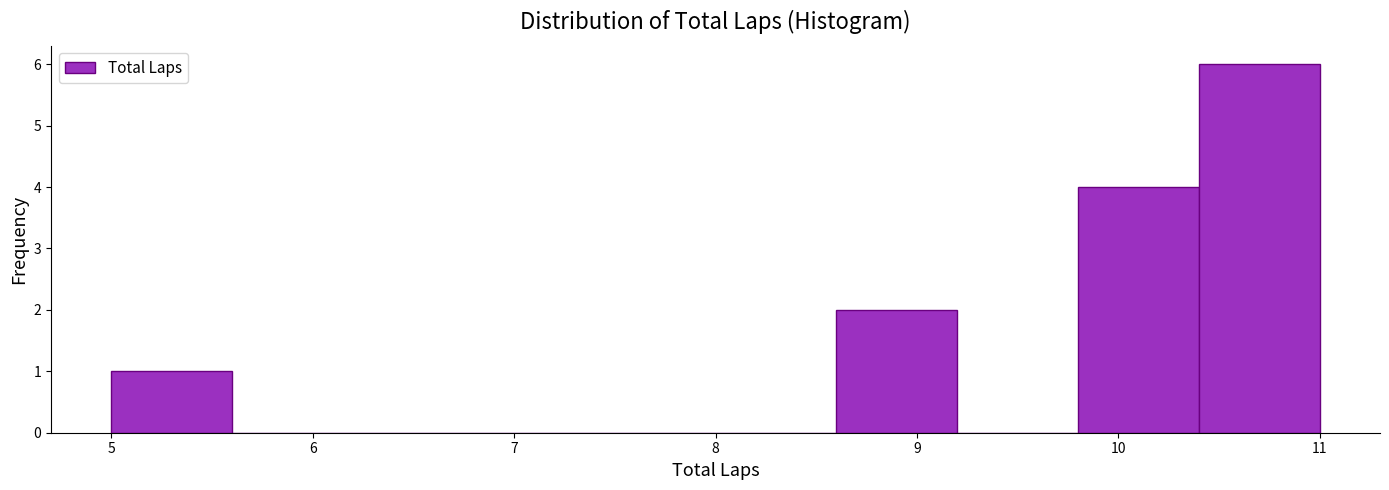

Reading left to right, list every bar in this chart as the range it spans on the x-axis followed by its height. The values are not printed on the chart, so give them approximately, as read against the axis.

5.0 to 5.6: 1
5.6 to 6.2: 0
6.2 to 6.8: 0
6.8 to 7.4: 0
7.4 to 8.0: 0
8.0 to 8.6: 0
8.6 to 9.2: 2
9.2 to 9.8: 0
9.8 to 10.4: 4
10.4 to 11.0: 6